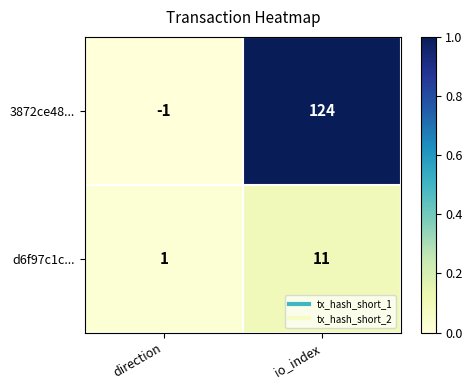

What is the difference between the 3872ce48... values at direction and io_index?

125